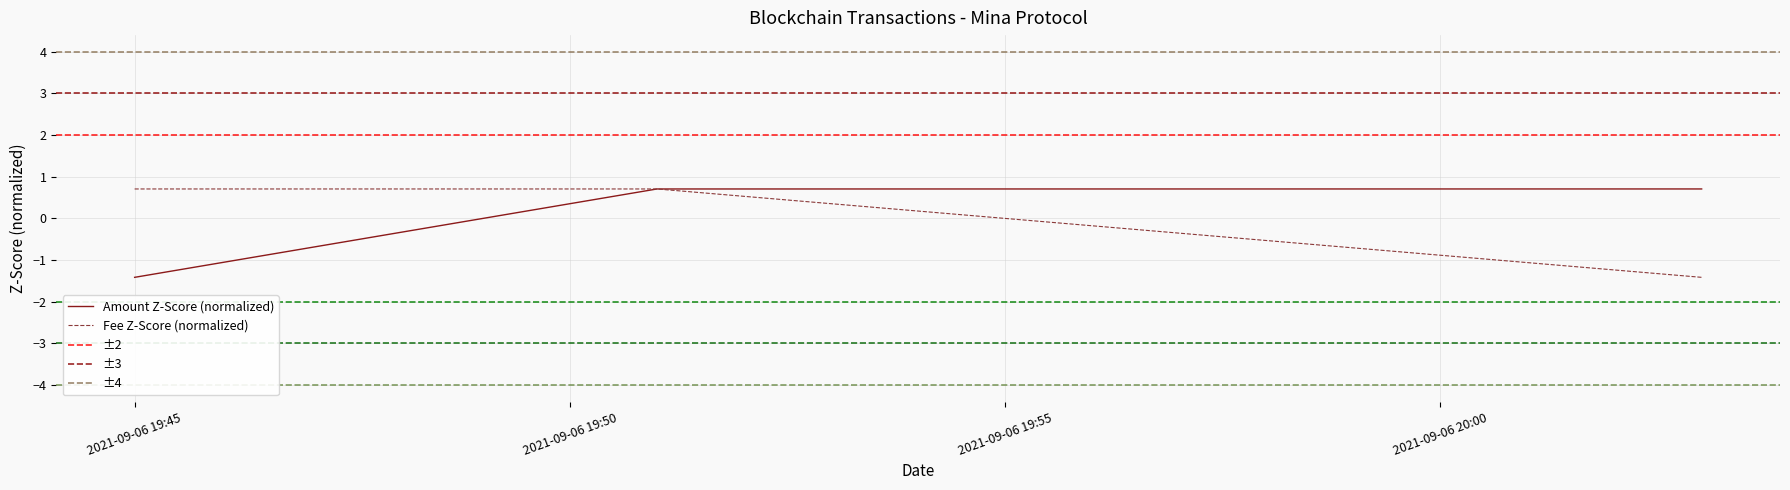

What is the lowest value of the Fee Z-Score (normalized) series?

-1.4